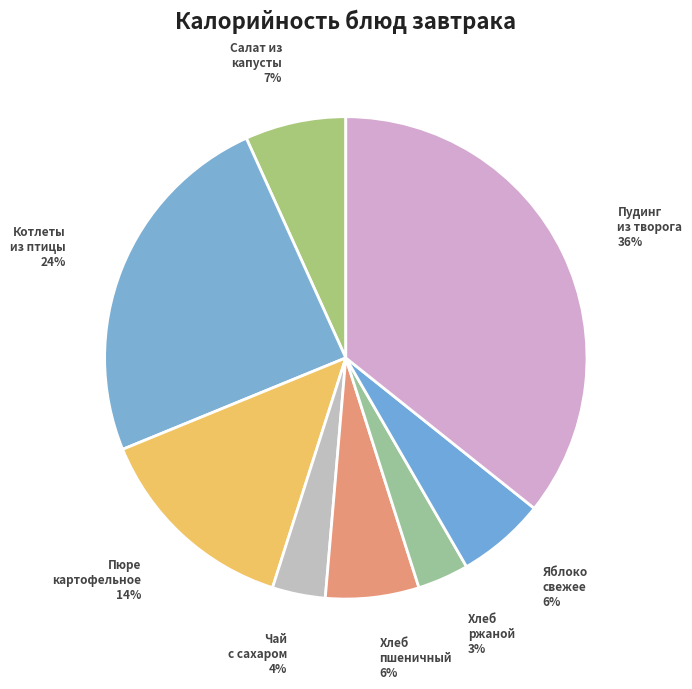

To the nearest percent, what is the average slice percentage?

12%